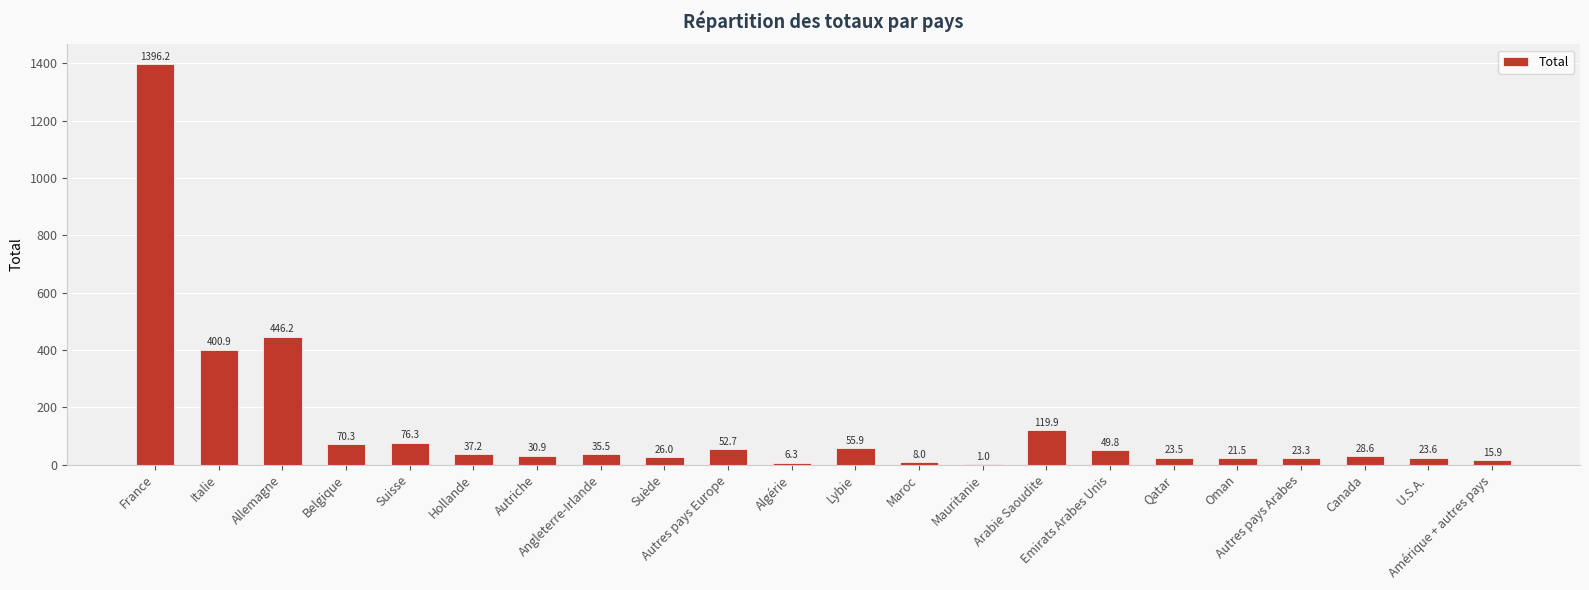

Where is the data nearest to the value 698?

Allemagne